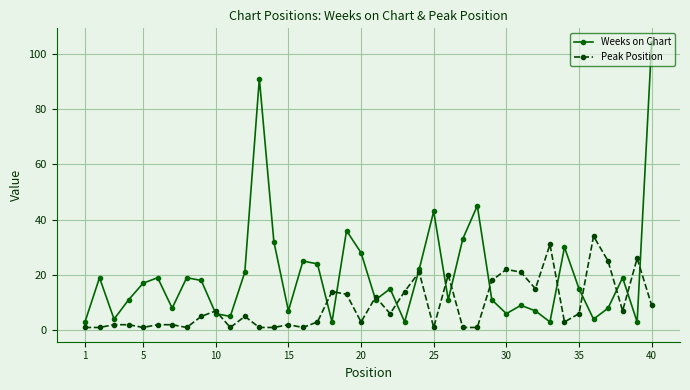

True or false: Weeks on Chart has more than 0 points higher than both neighbors.

True